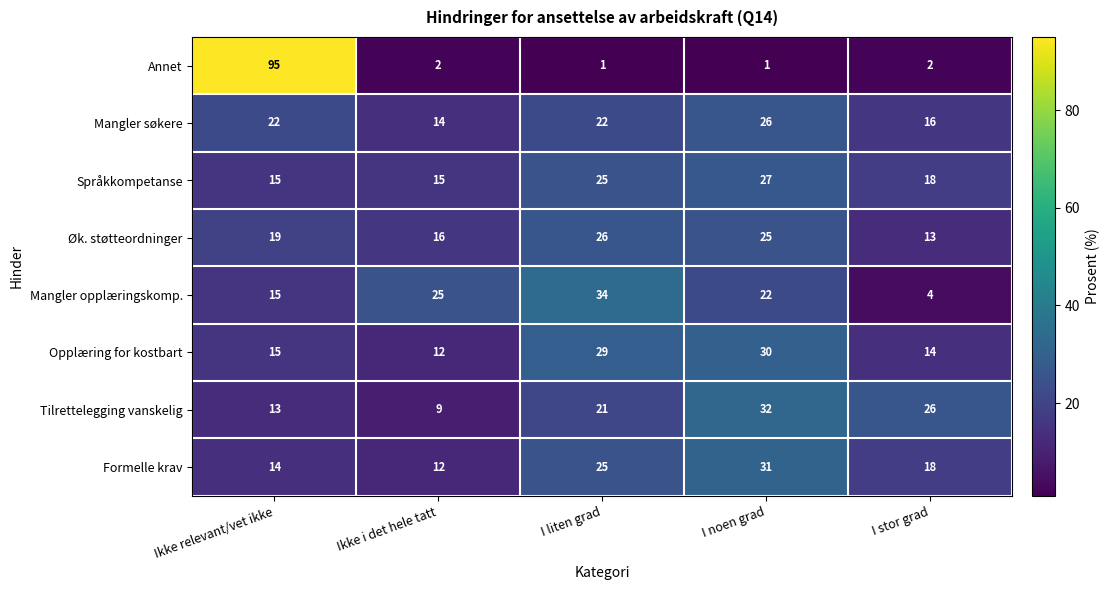

What is the total value across all series at Ikke i det hele tatt?

105